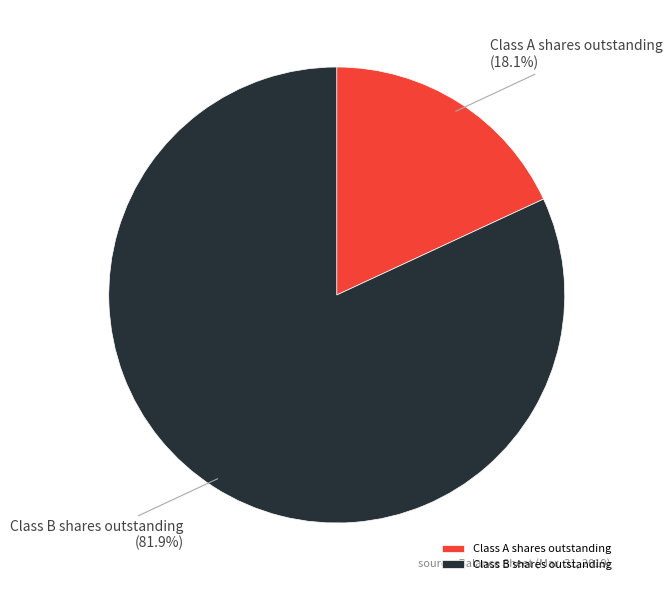

To the nearest percent, what is the combined percentage of Class B shares outstanding and Class A shares outstanding?

100%